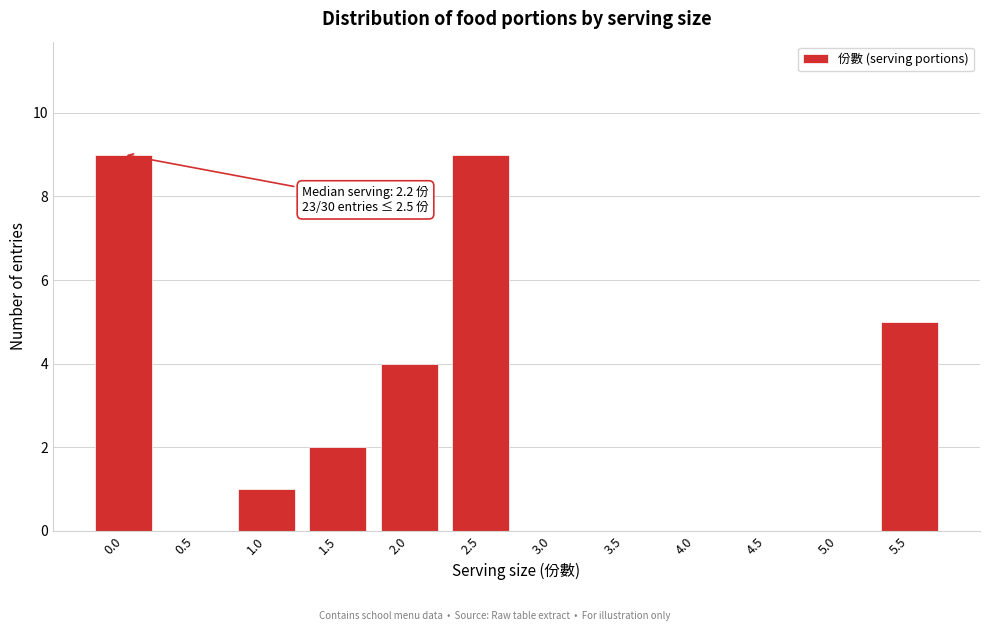

Reading right to left, list all the values displayed in this chart.

5.5=5	5.0=0	4.5=0	4.0=0	3.5=0	3.0=0	2.5=9	2.0=4	1.5=2	1.0=1	0.5=0	0.0=9